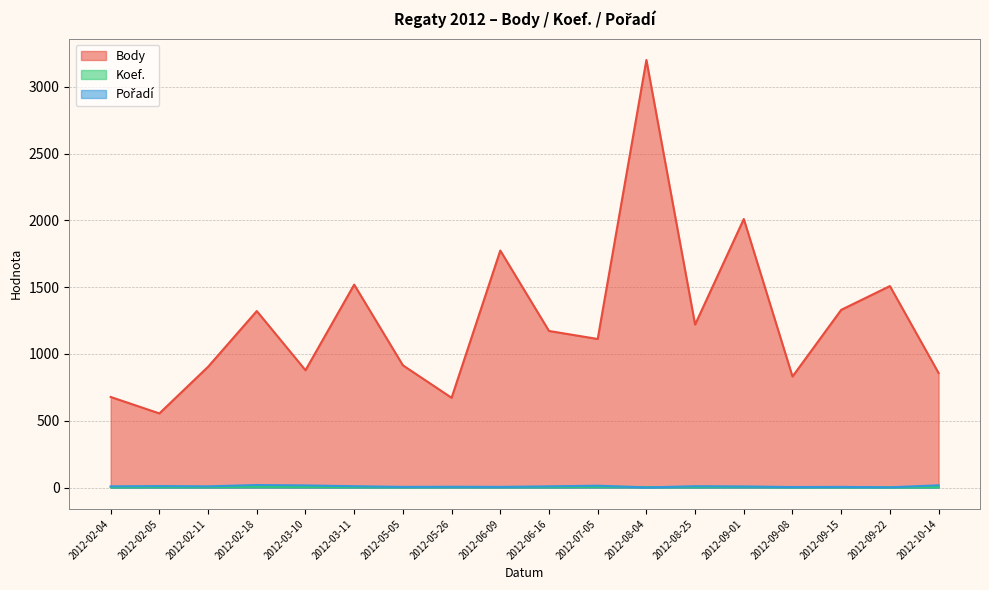

What is the spread (max minus min) of values at 2012-09-08?

828